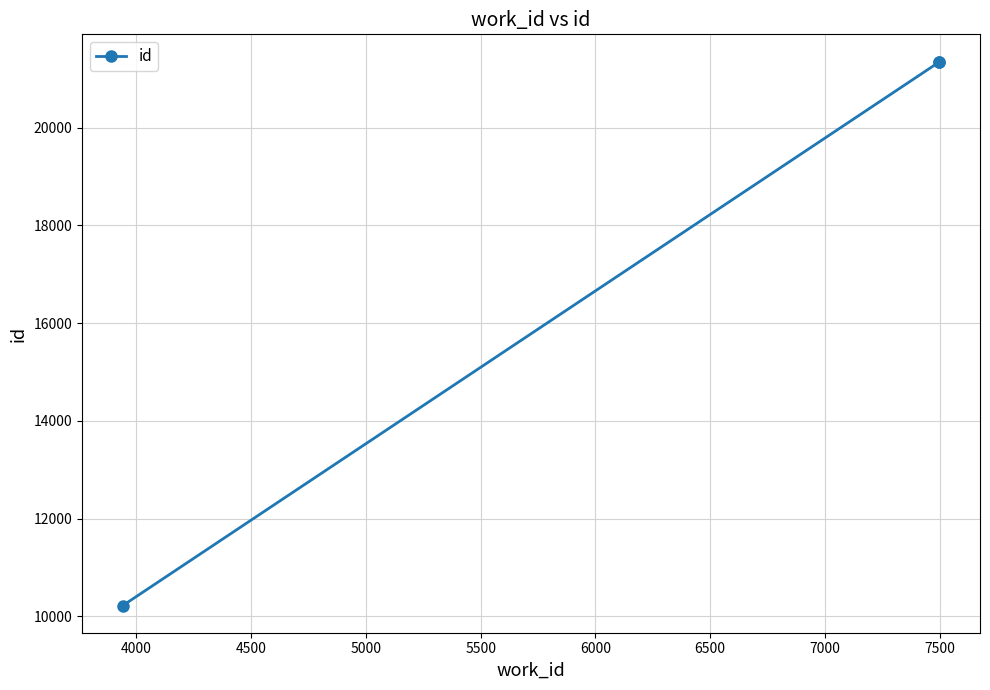

Is this an area chart (filled region under the line)?

No